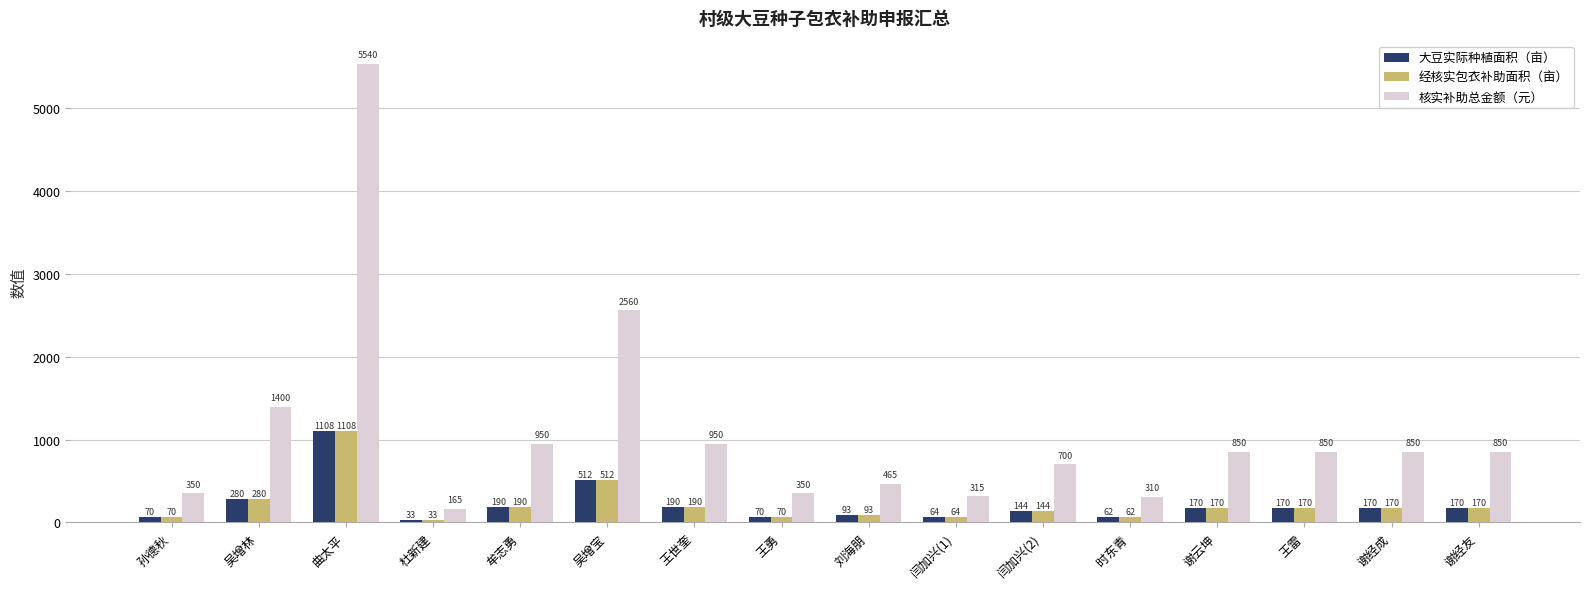

Reading right to left, list all the values displayed in this chart.

大豆实际种植面积（亩）: 170	170	170	170	62	144	64	93	70	190	512	190	33	1108	280	70
经核实包衣补助面积（亩）: 170	170	170	170	62	144	64	93	70	190	512	190	33	1108	280	70
核实补助总金额（元）: 850	850	850	850	310	700	315	465	350	950	2560	950	165	5540	1400	350